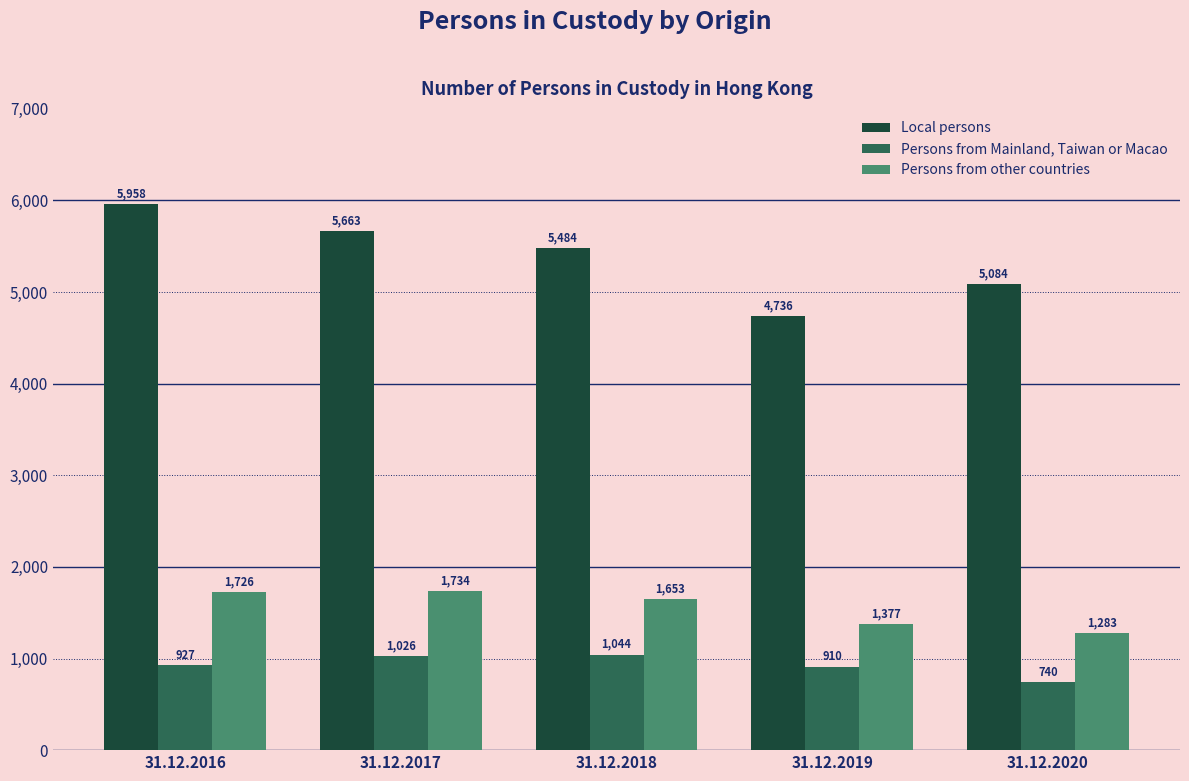

At which label is Persons from Mainland, Taiwan or Macao closest to 892?

31.12.2019